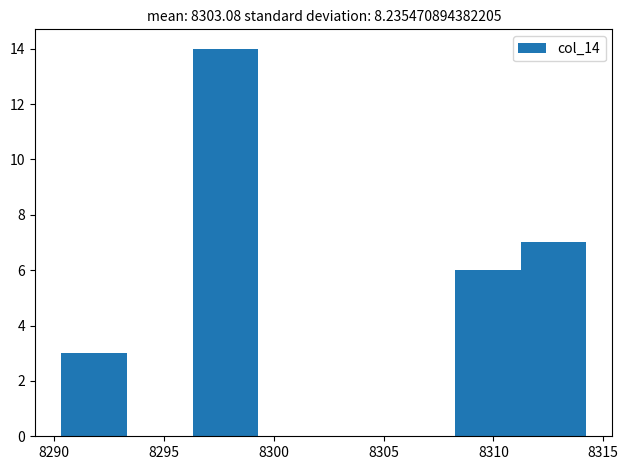

Reading left to right, list every bar in this chart as the range it spans on the x-axis followed by its height. Neither the bar edges nor the heights are printed on the chart, so give them approximately, as read against the axes.

8290.5 to 8293.5: 3
8293.5 to 8296.5: 0
8296.5 to 8299.5: 14
8299.5 to 8302.5: 0
8302.5 to 8305.5: 0
8305.5 to 8308.5: 0
8308.5 to 8311.0: 6
8311.0 to 8314.0: 7